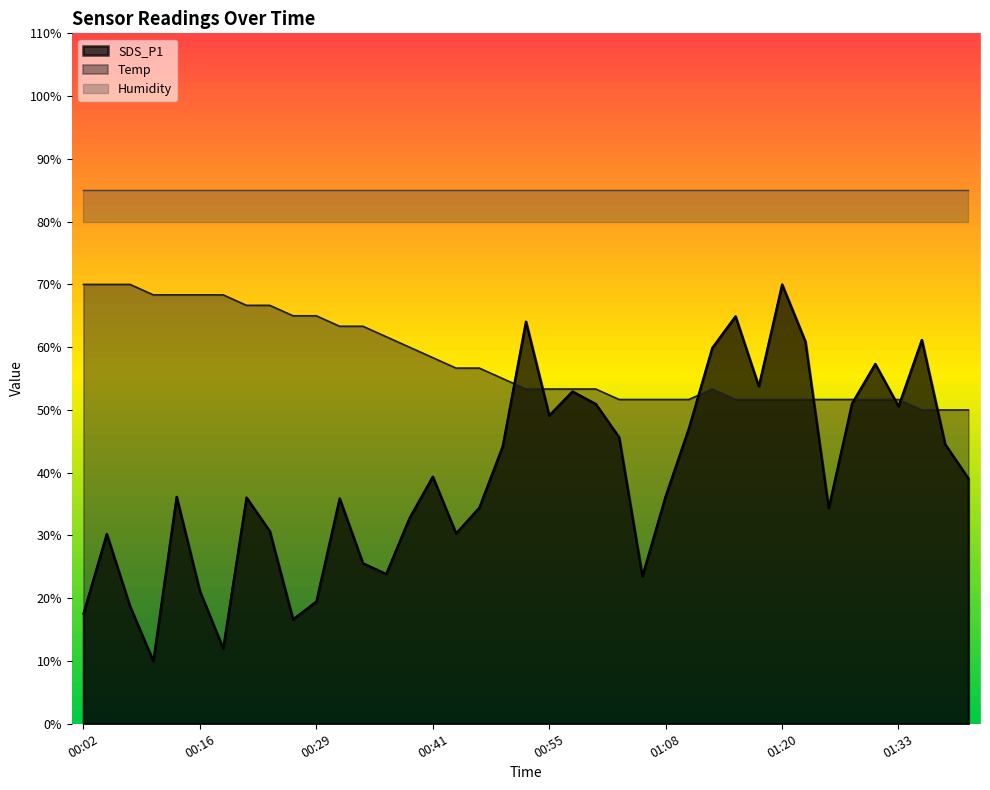

After their last crossing, which series has the higher values: SDS_P1 or Temp?

Temp